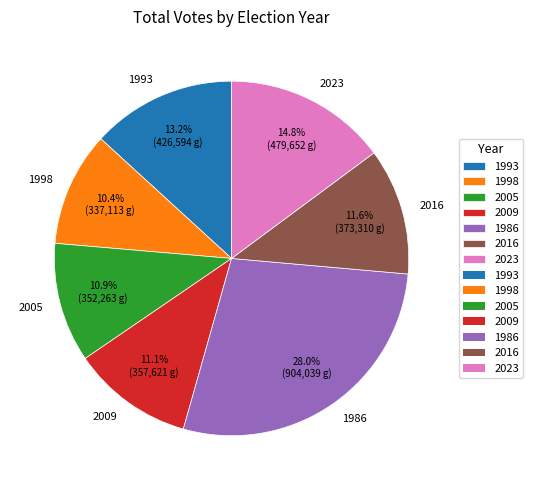

What is the largest slice in the pie chart?

1986